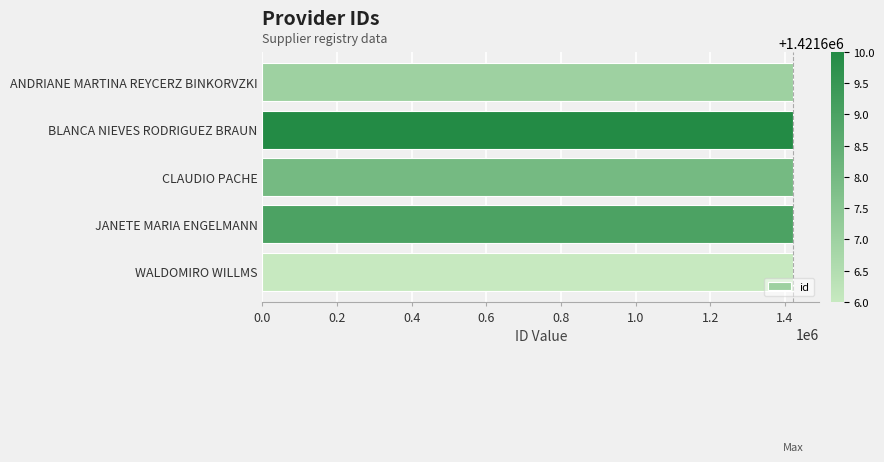

What value does the data have at ANDRIANE MARTINA REYCERZ BINKORVZKI?

1421607